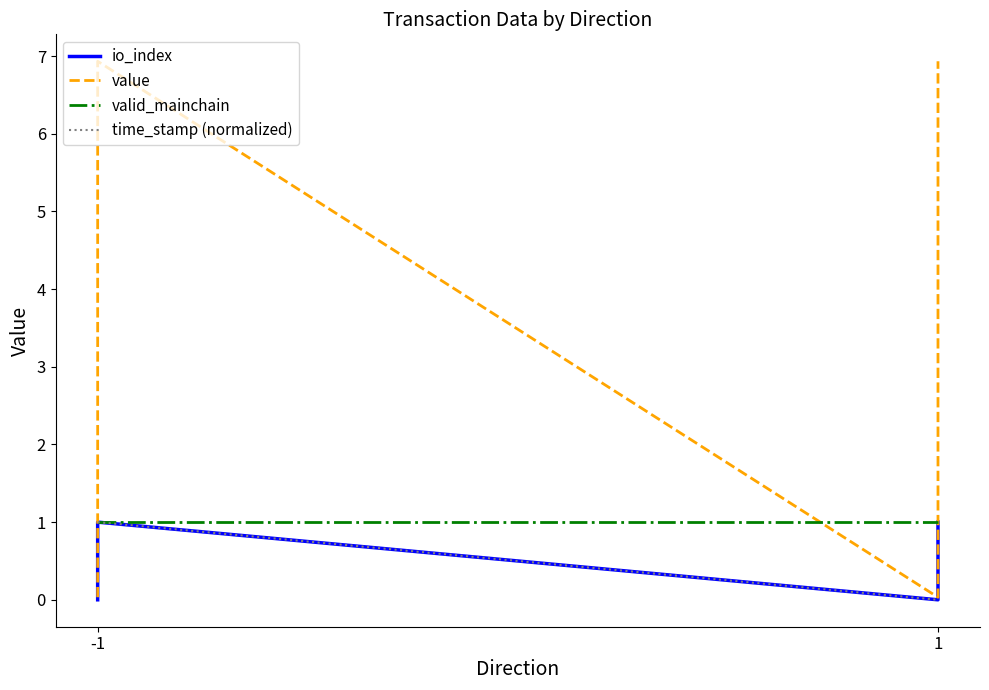

Which label corresponds to the largest value in the chart?

-1